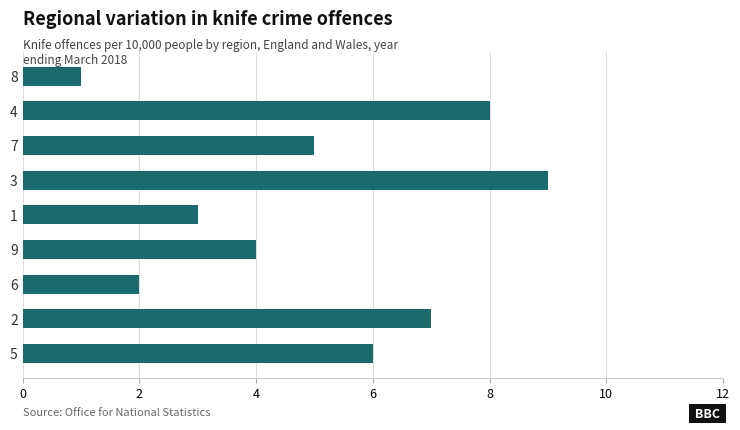

What is the change in value from 8 to 4?

+7